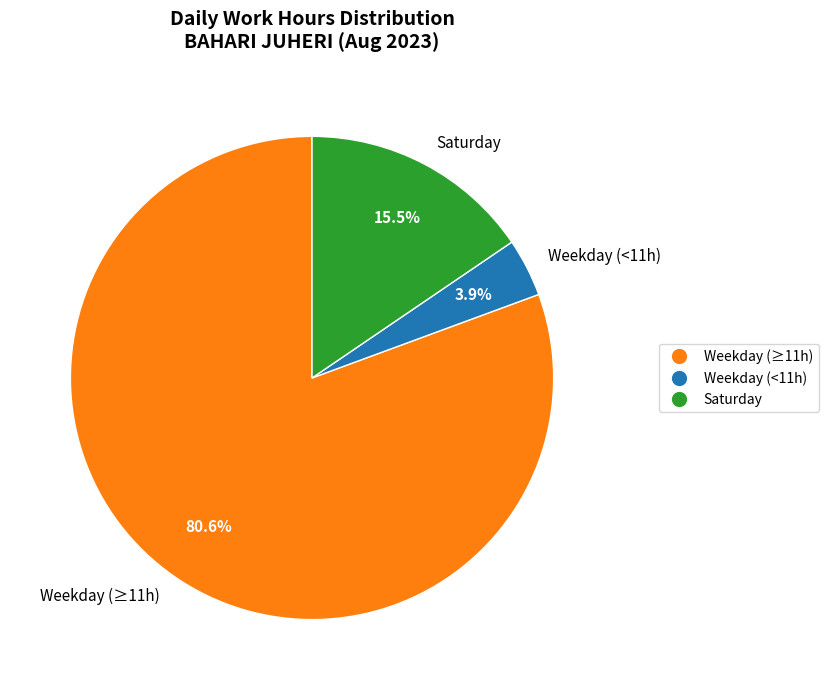

How many slices are in this pie chart?

3